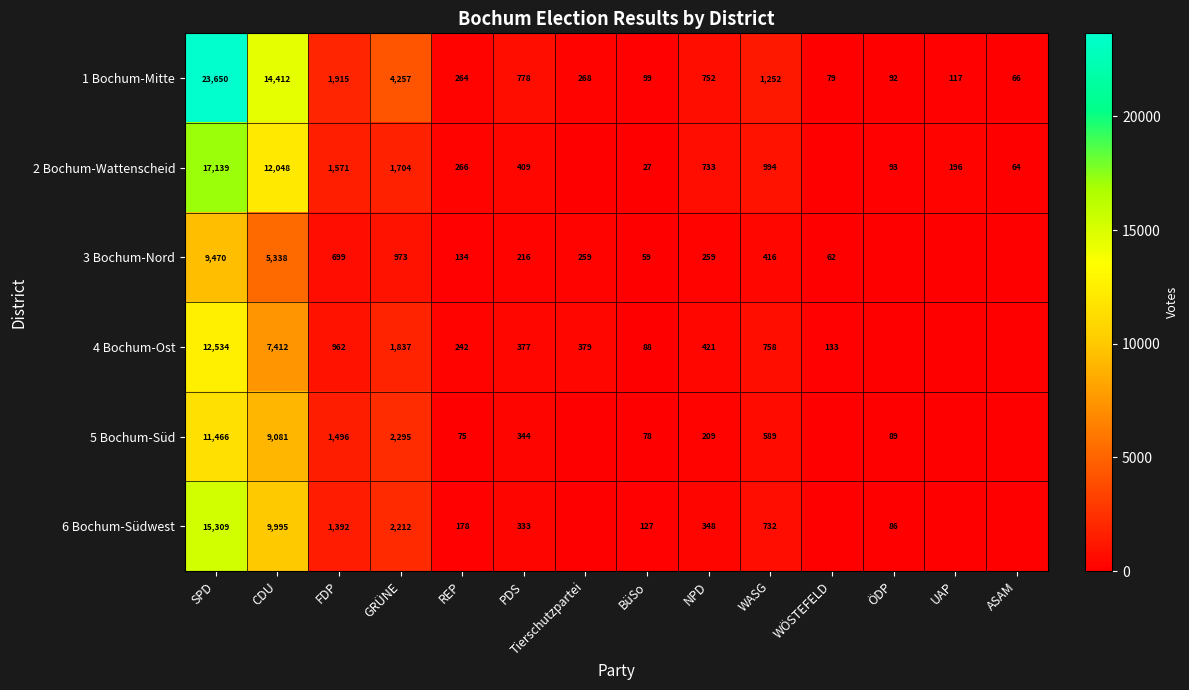

The 4 Bochum-Ost series shows 1837 at GRÜNE. True or false?

True